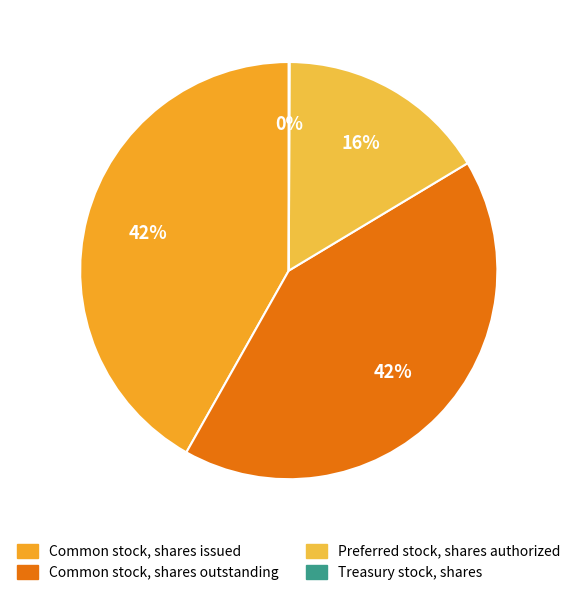

Between Common stock, shares outstanding and Treasury stock, shares, which is larger?

Common stock, shares outstanding